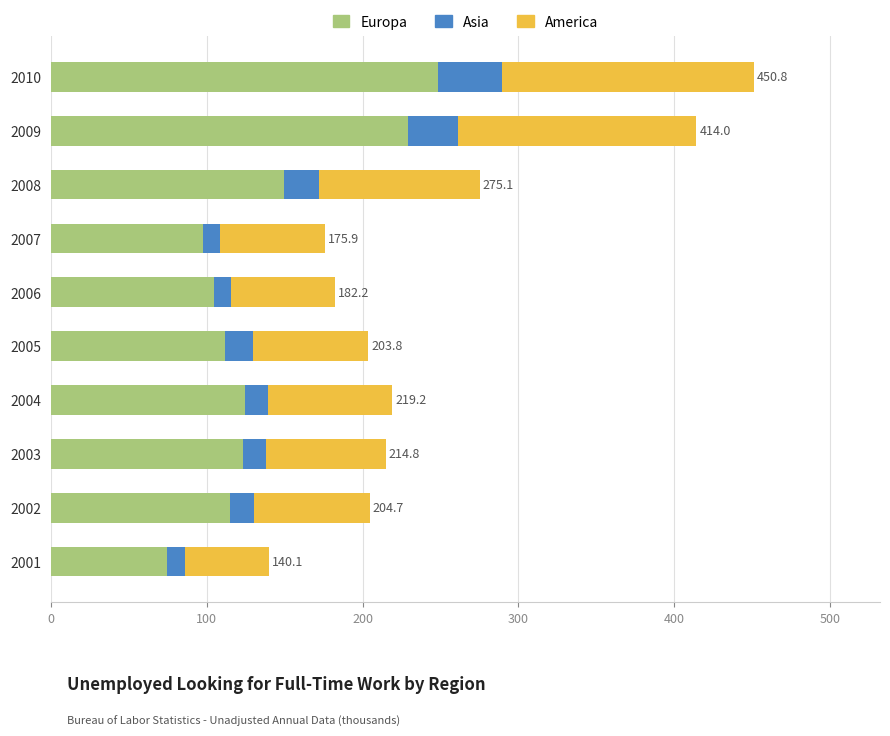

What is the total value across all series at 2009?

414.0